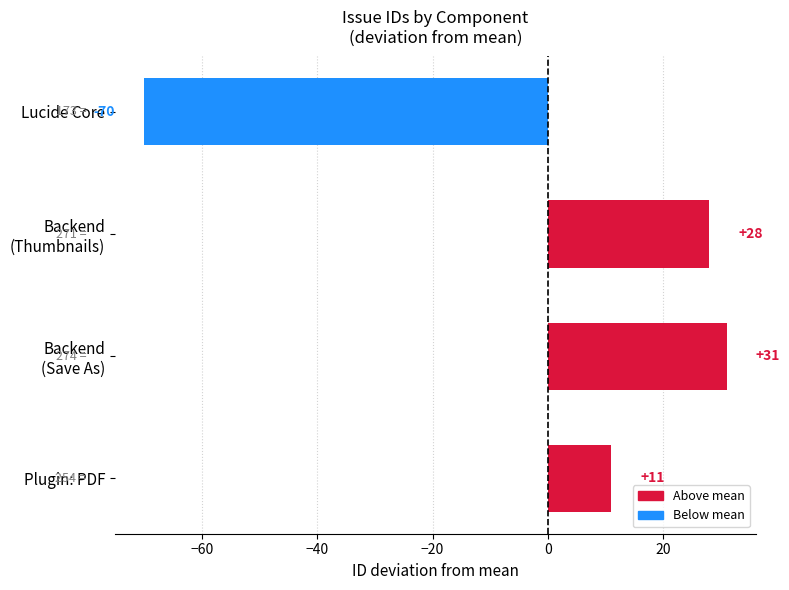

What is the difference between the maximum and minimum values?

101